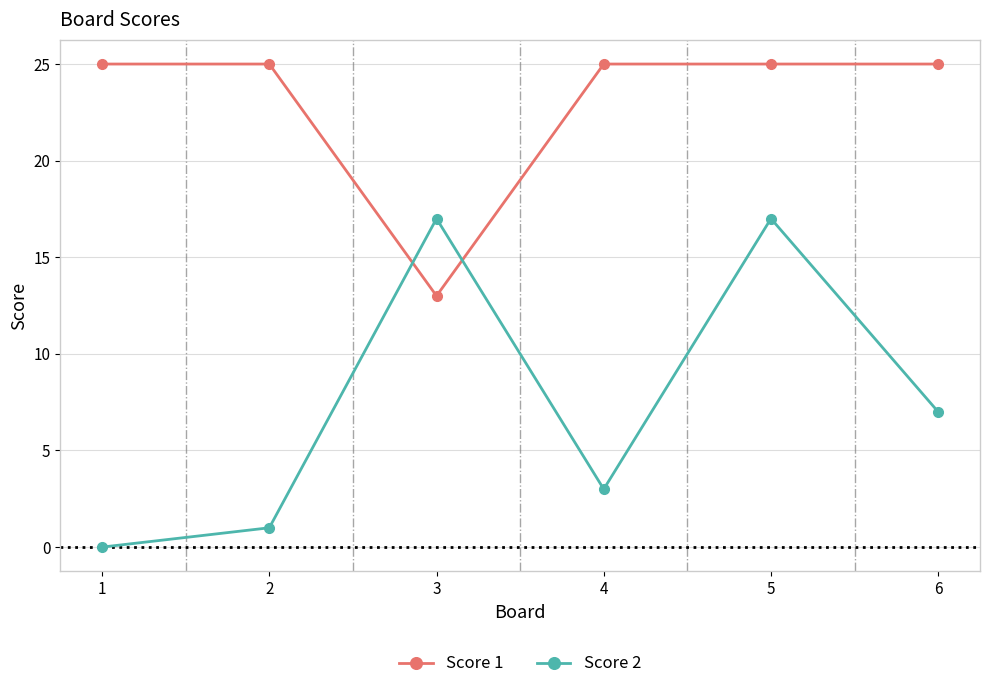

At how many categories does at least one series exceed 15?

6